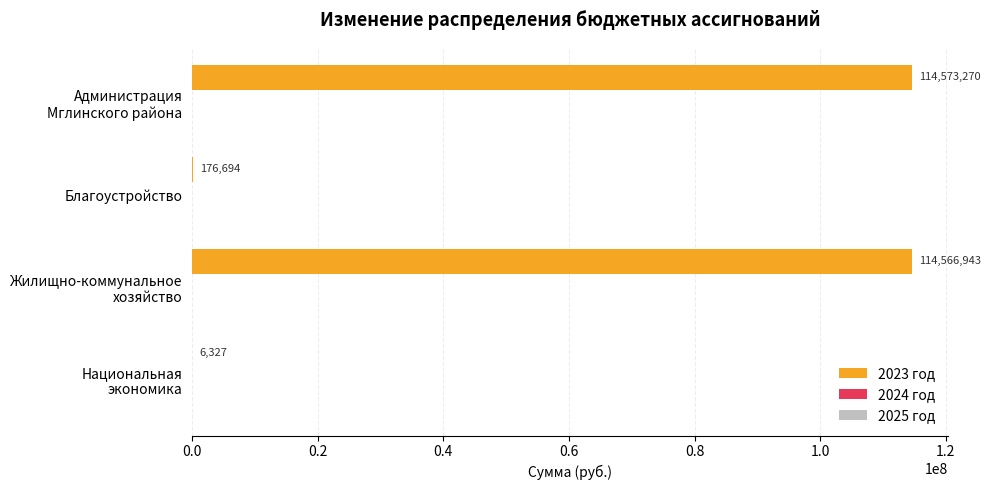

What is the greatest value displayed?

114573269.7